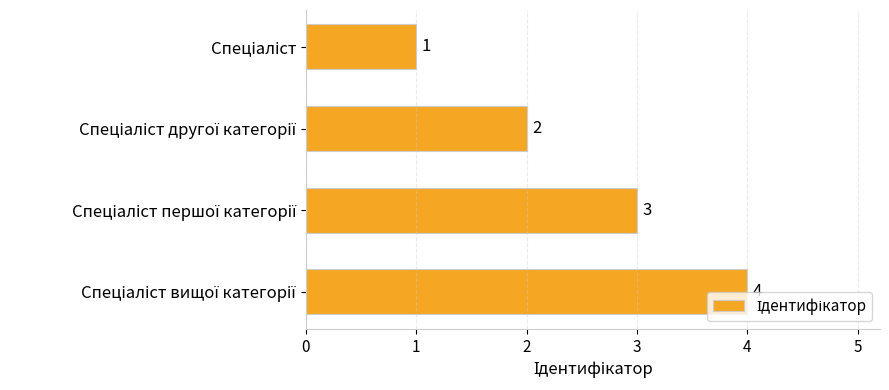

How many values are between 2 and 4?

3